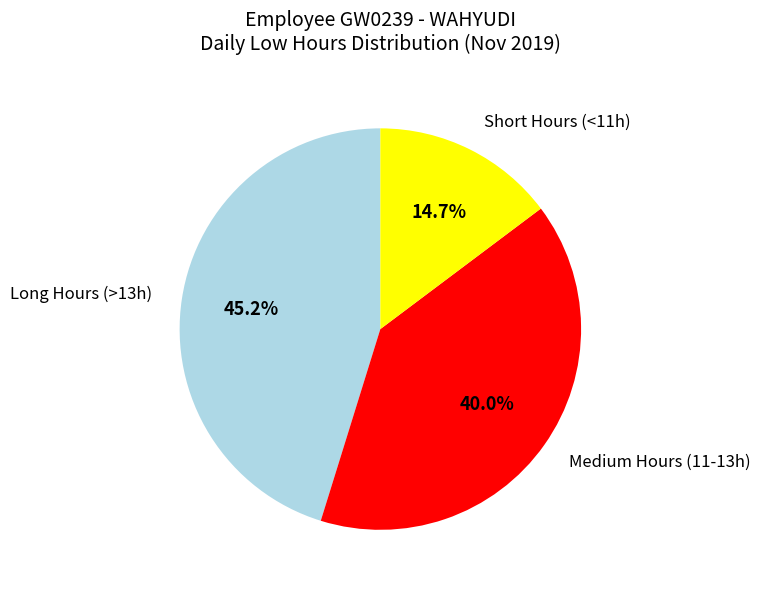

Between Short Hours (<11h) and Long Hours (>13h), which is larger?

Long Hours (>13h)